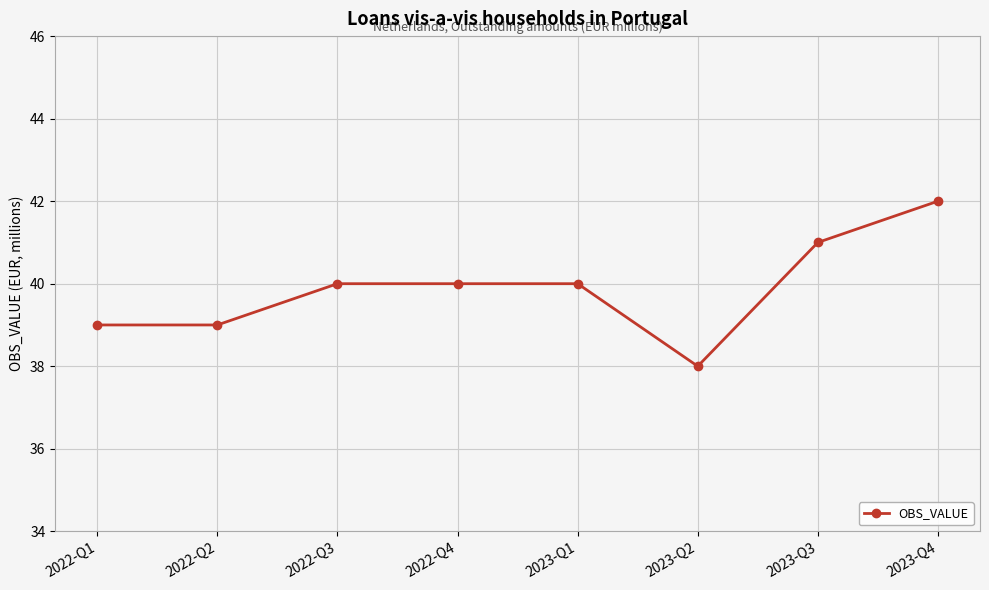

What position from the right is 2023-Q1?

4